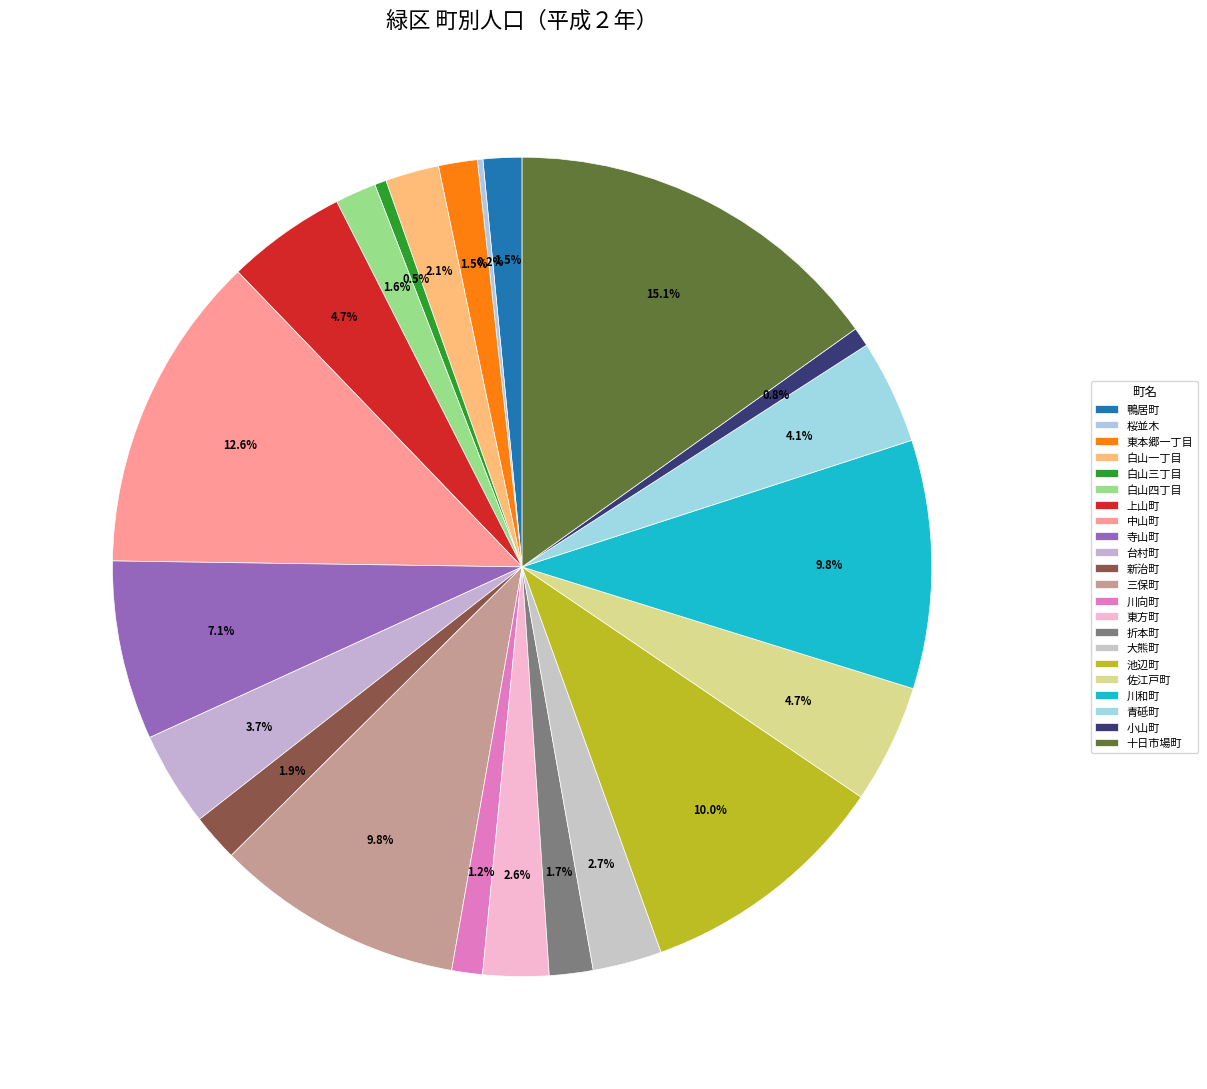

How much of the chart is everything except 小山町?

99.2%